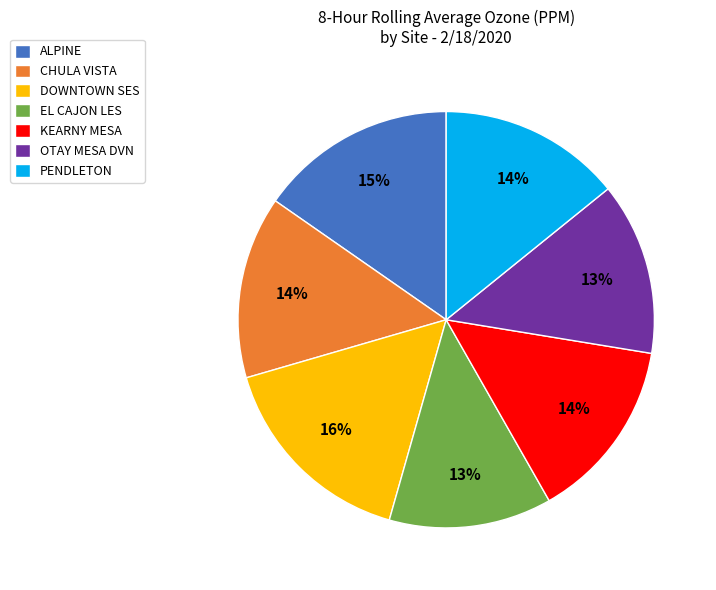

To the nearest percent, what percentage of the pie is DOWNTOWN SES?

16%